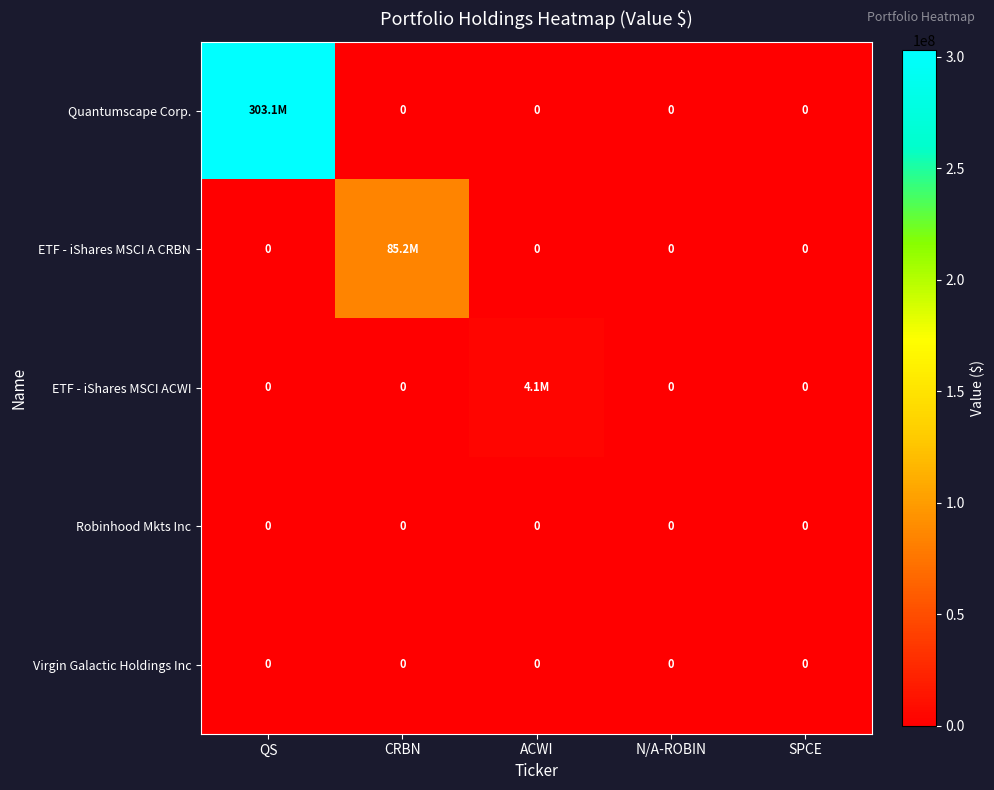

At which category is the sum across all series the highest?

QS